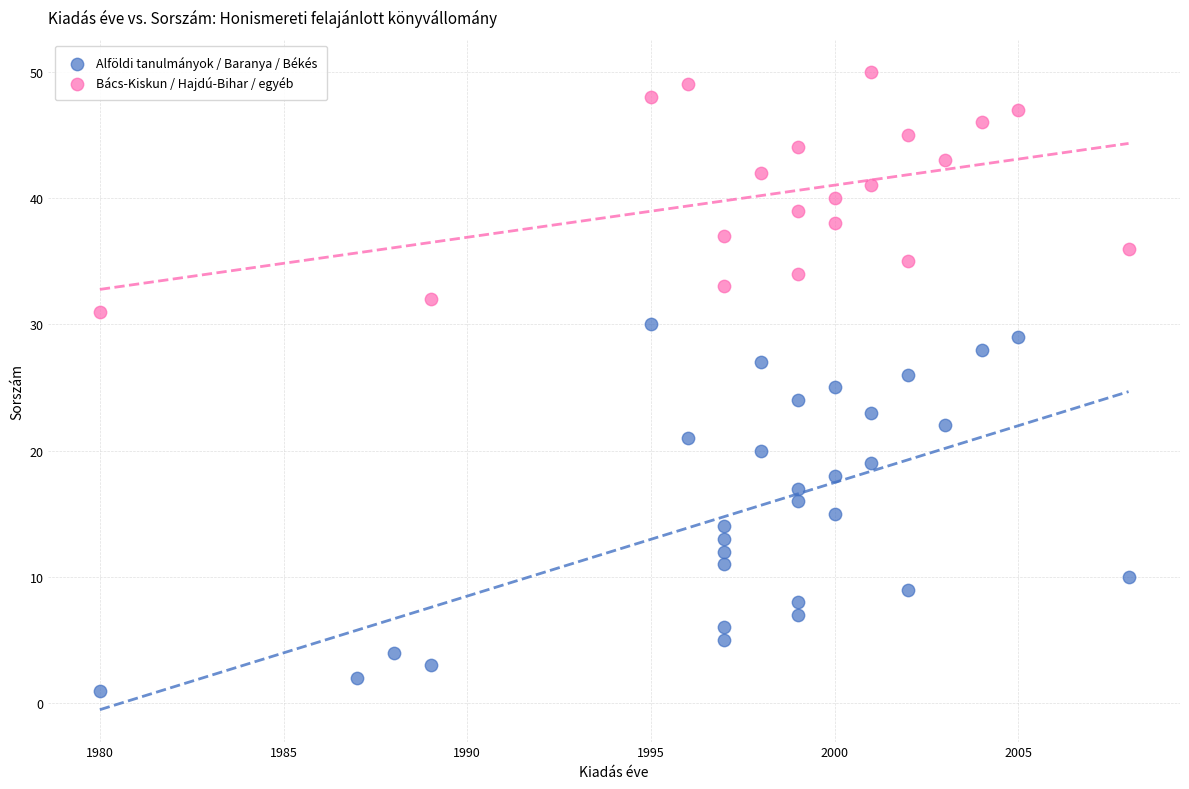

Which series has the widest spread of Y values?

Alföldi tanulmányok / Baranya / Békés